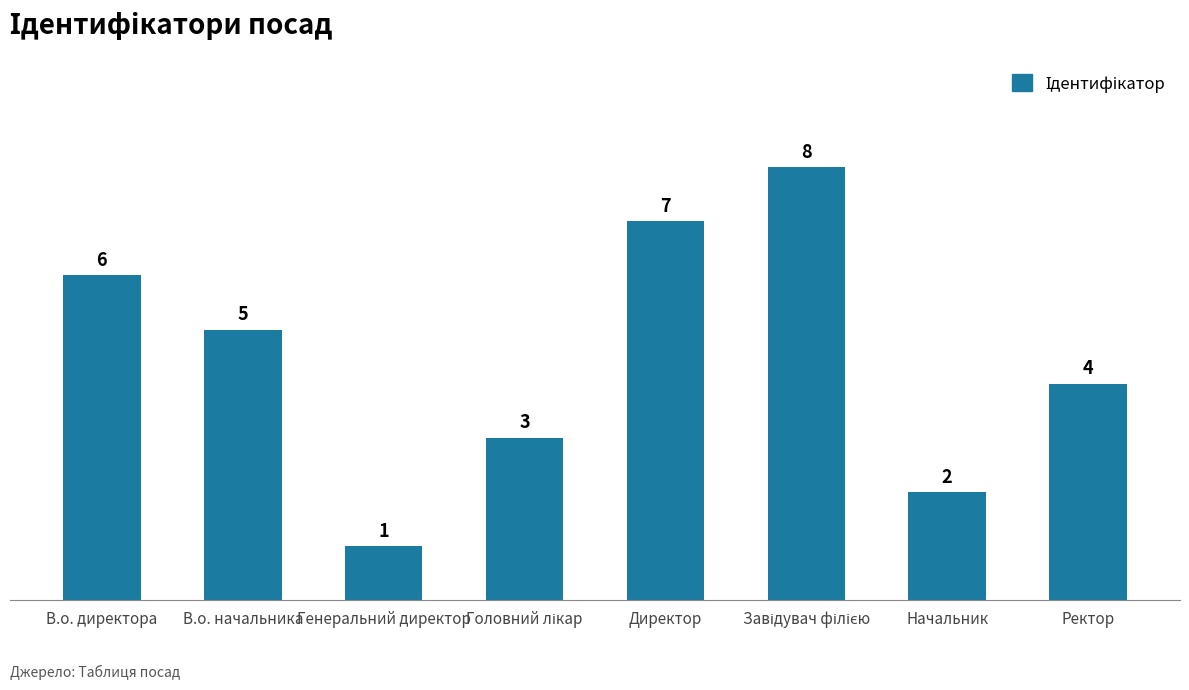

What is the smallest value displayed?

1